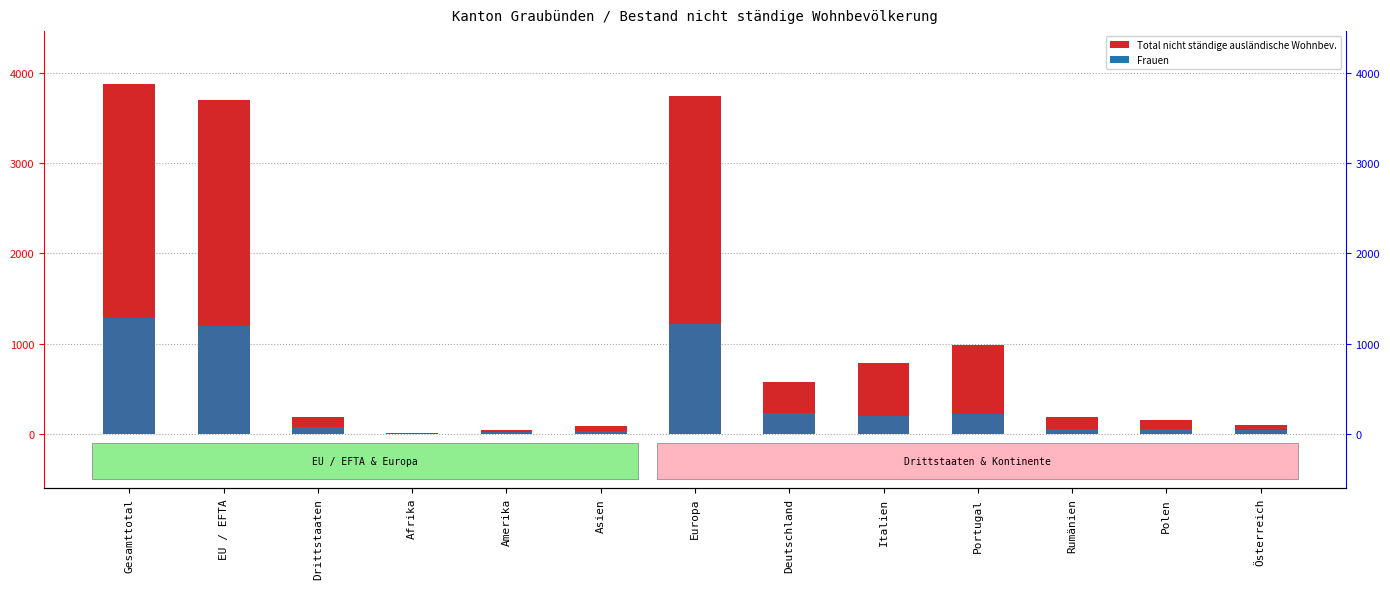

What is the difference between the maximum and second lowest values in the Frauen series?

1260